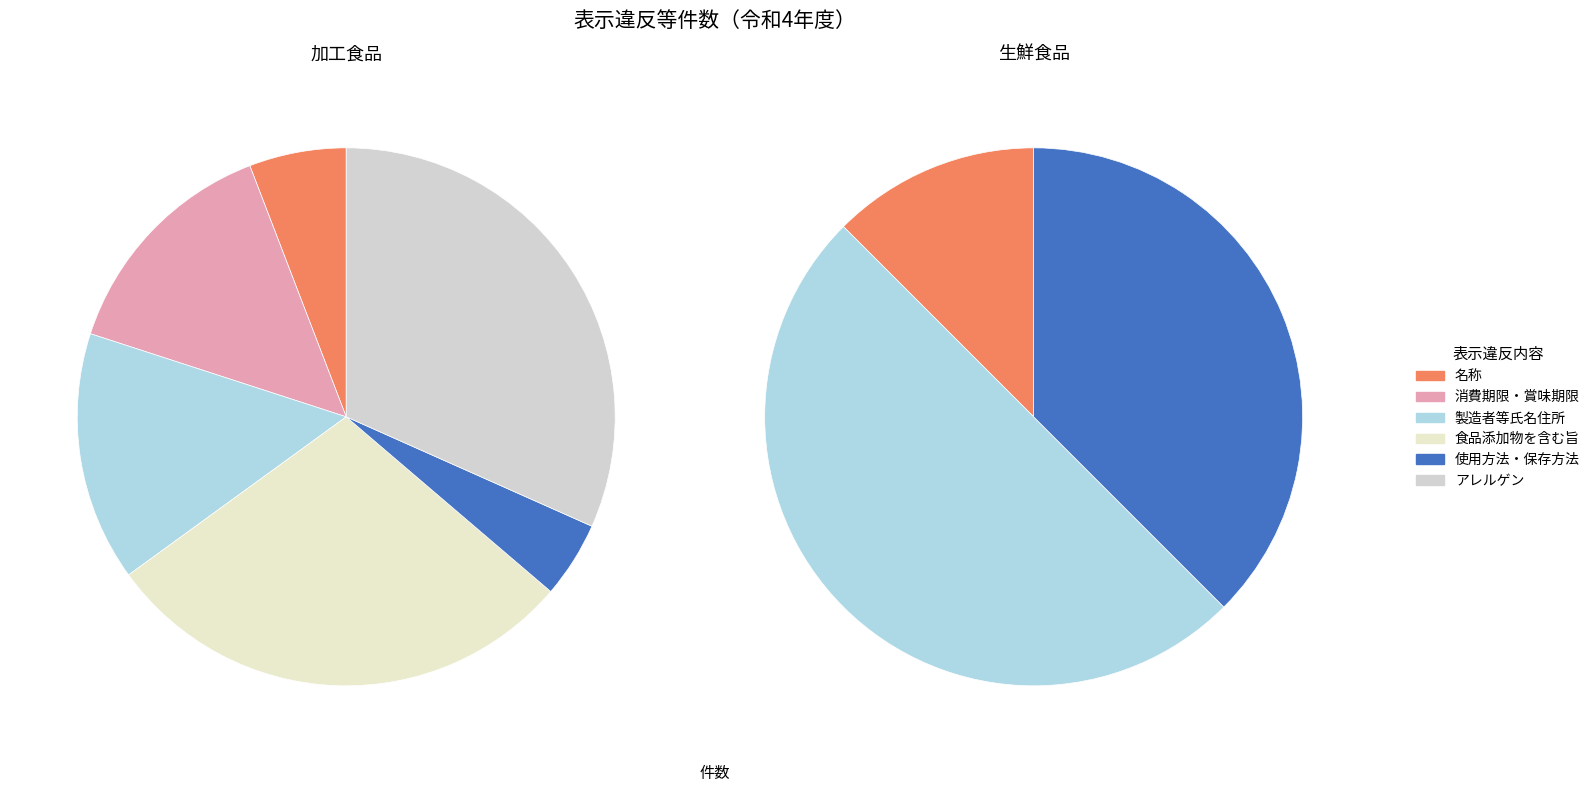

True or false: 消費期限・賞味期限 accounts for 40% of the total.

False